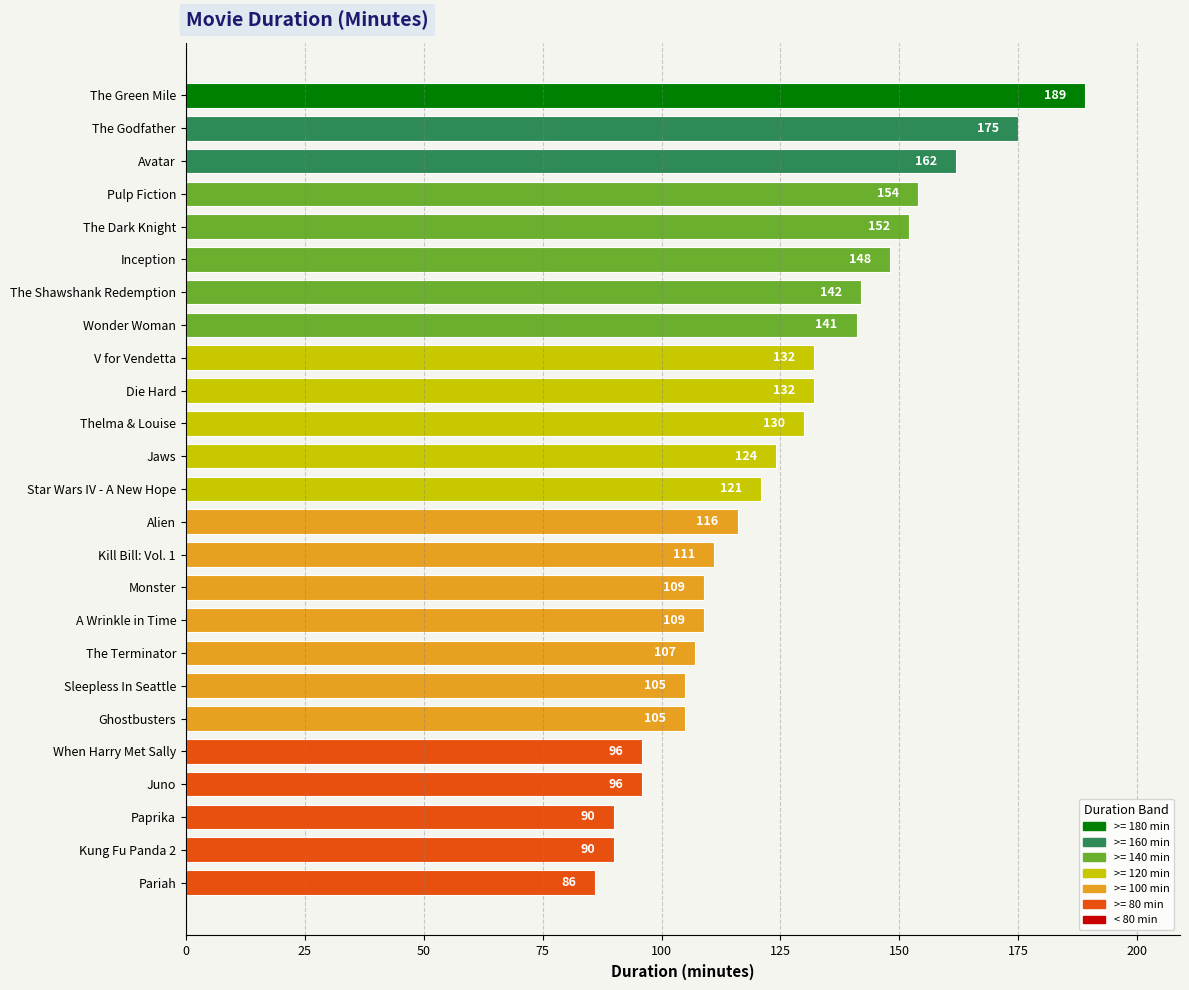

How many data points are less than 121?

12